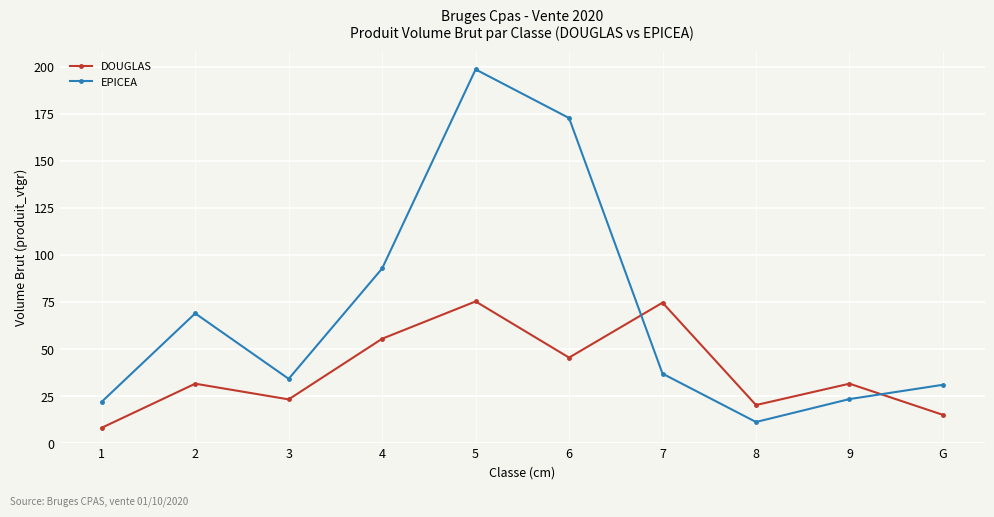

Which series has the largest range (max minus min)?

EPICEA